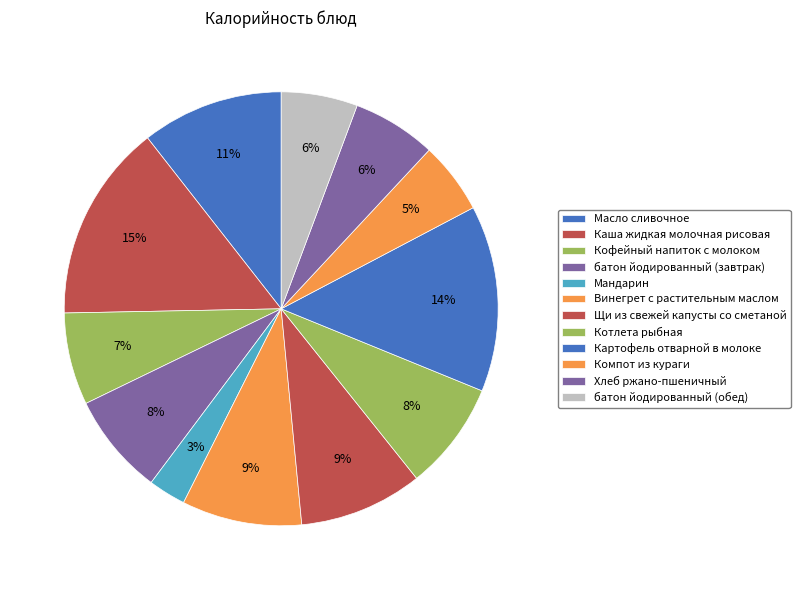

How many slices are in this pie chart?

12